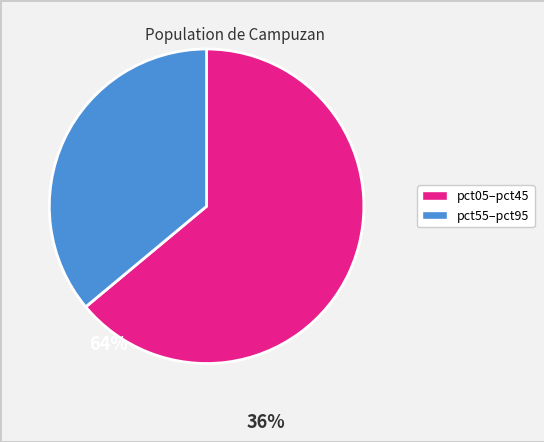

Is there a majority slice in this chart?

Yes